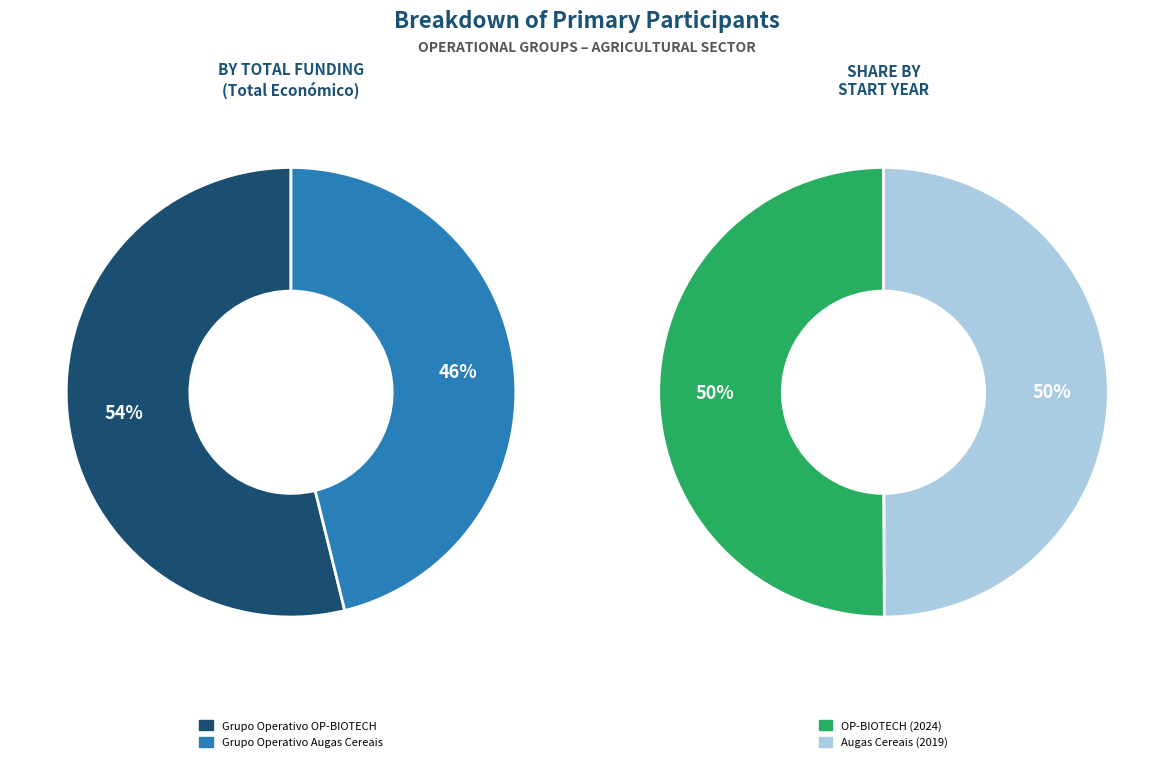

What percentage is NOT represented by Grupo Operativo Augas Cereais?

53.8%